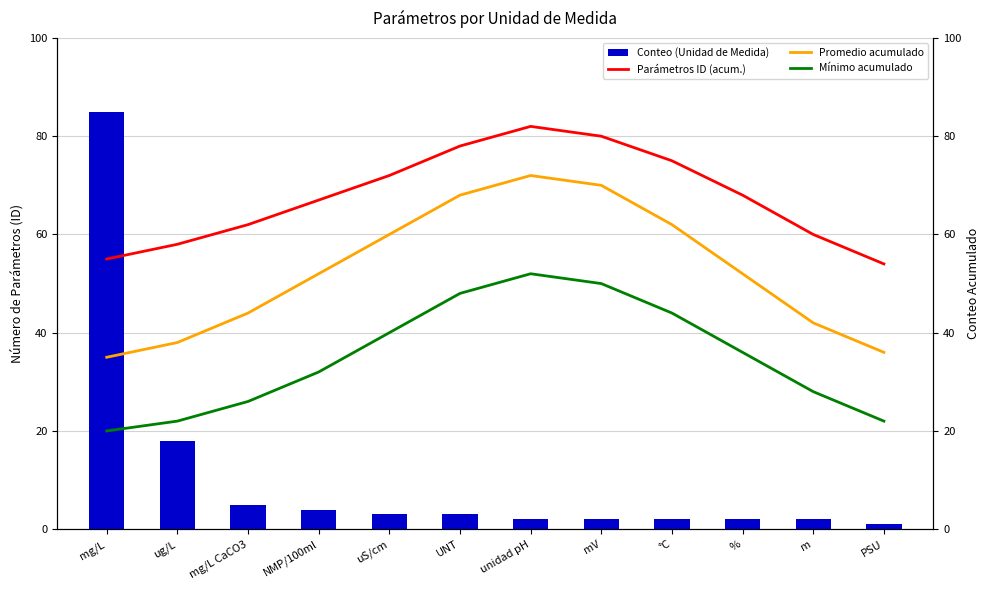

Are the bars grouped side by side (vs. stacked)?

Yes